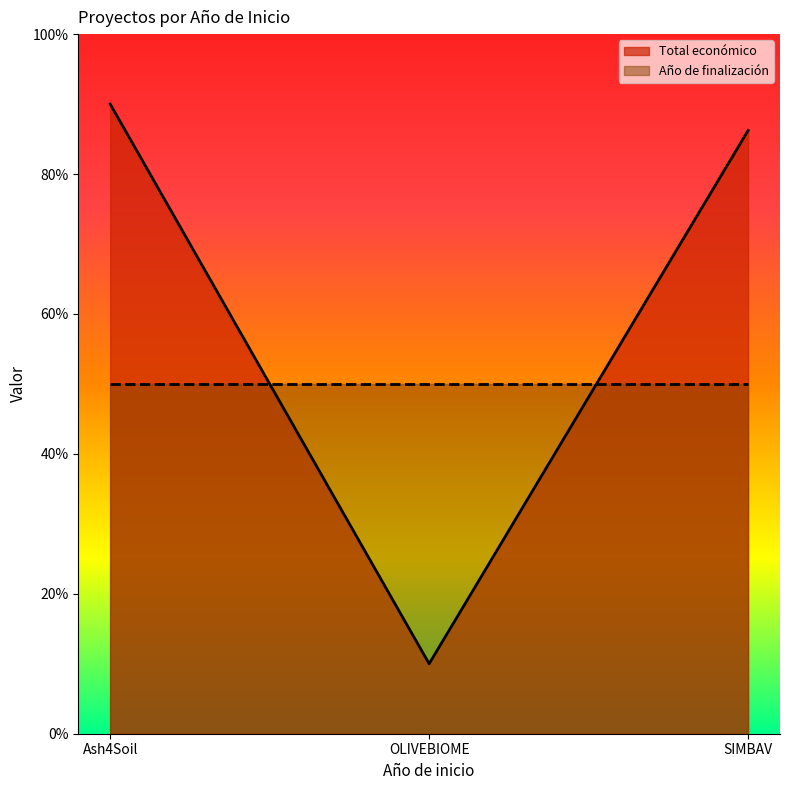

Does the chart display data point markers on the line(s)?

No